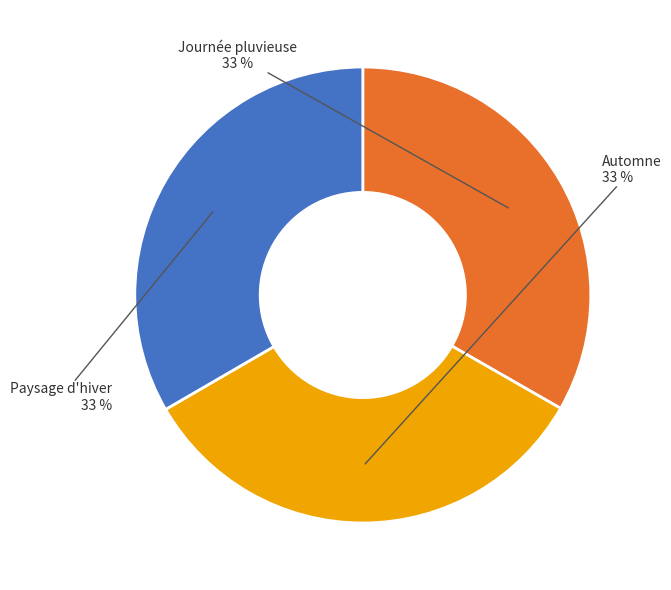

Is there a majority slice in this chart?

No